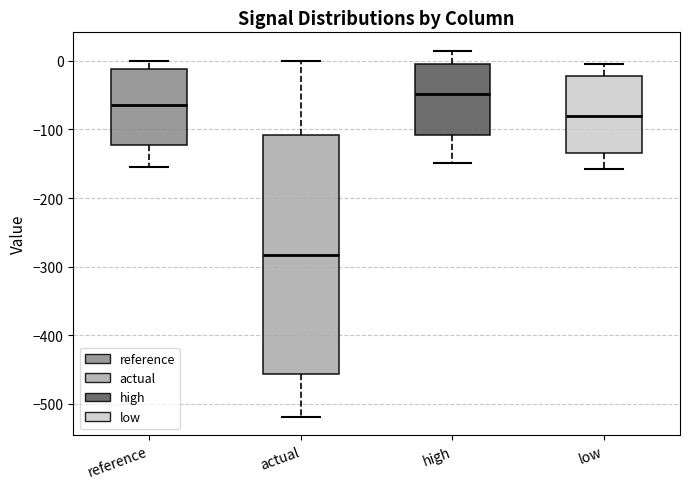

Which box has the highest median line?

high